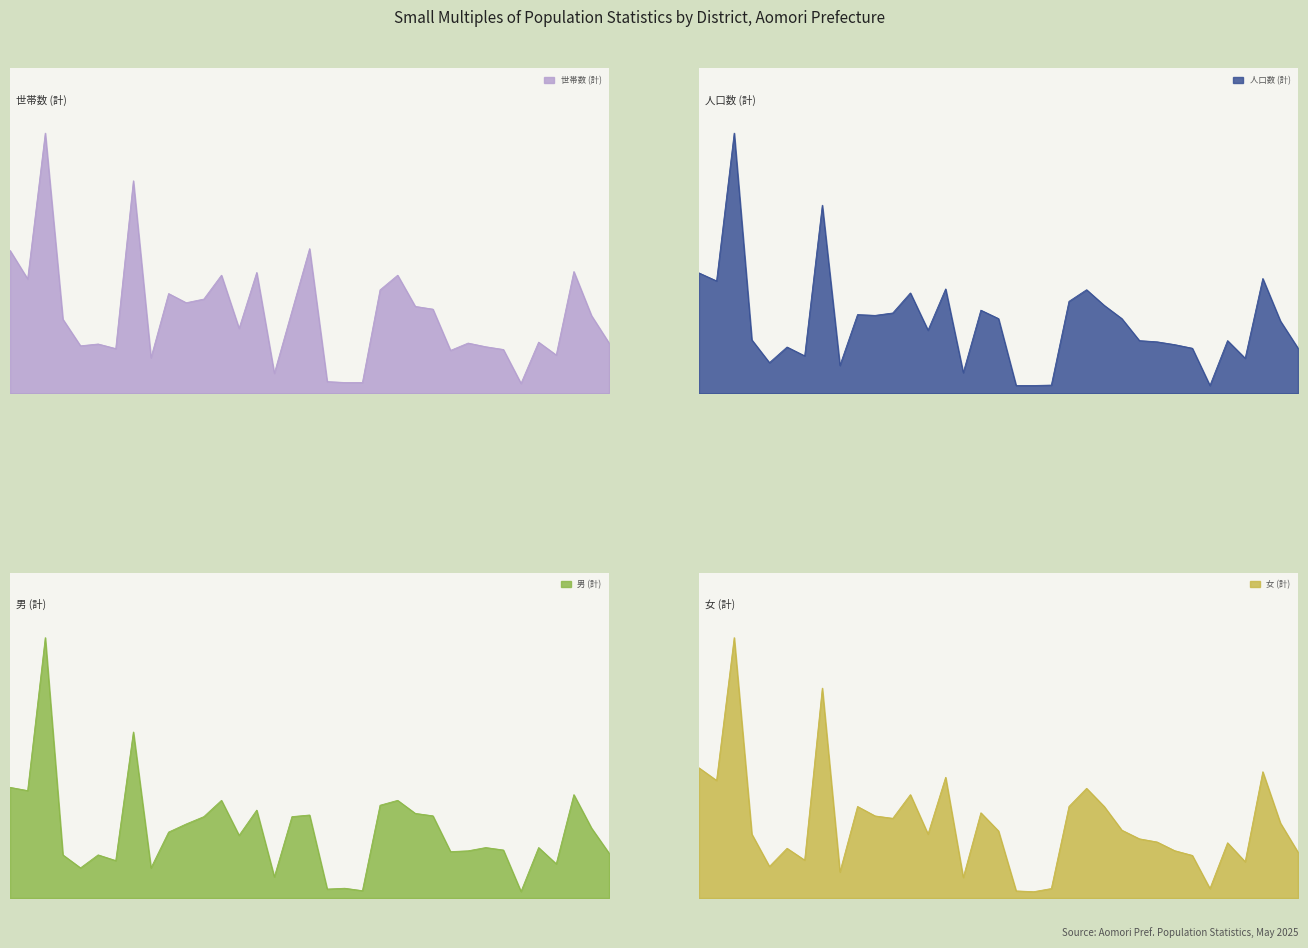

What is the difference between the 女 (計) values at 間木 and 本町?

76